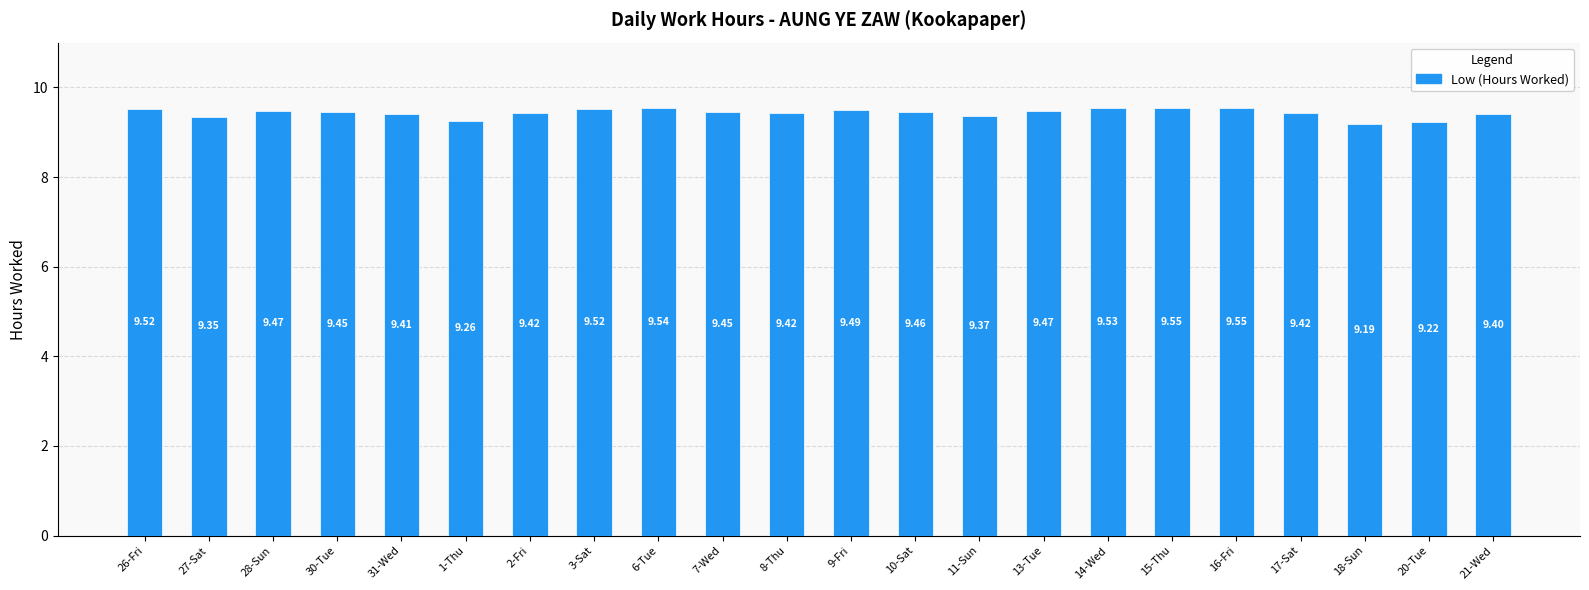

What is the average value?

9.4